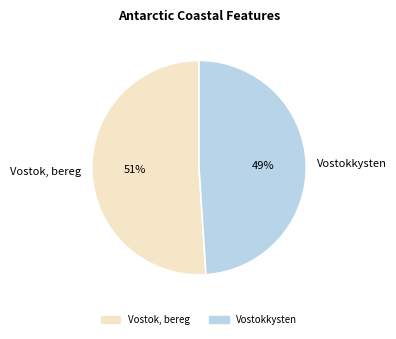

To the nearest percent, what is the difference between the Vostok, bereg and Vostokkysten slice percentages?

2%